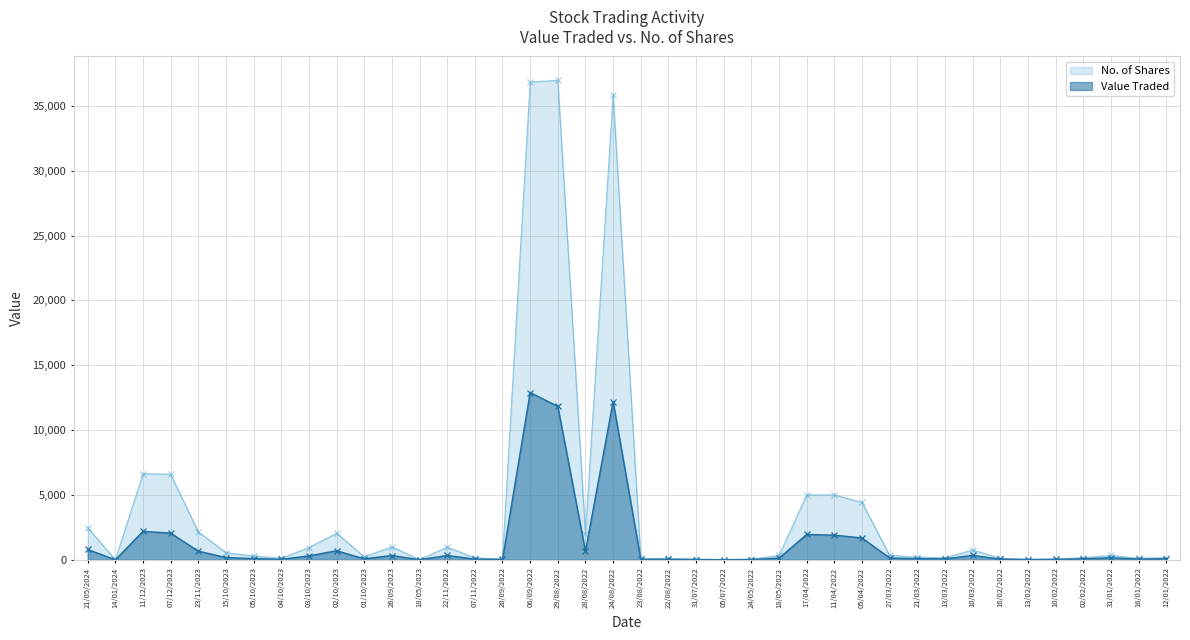

How many series are shown in this chart?

2